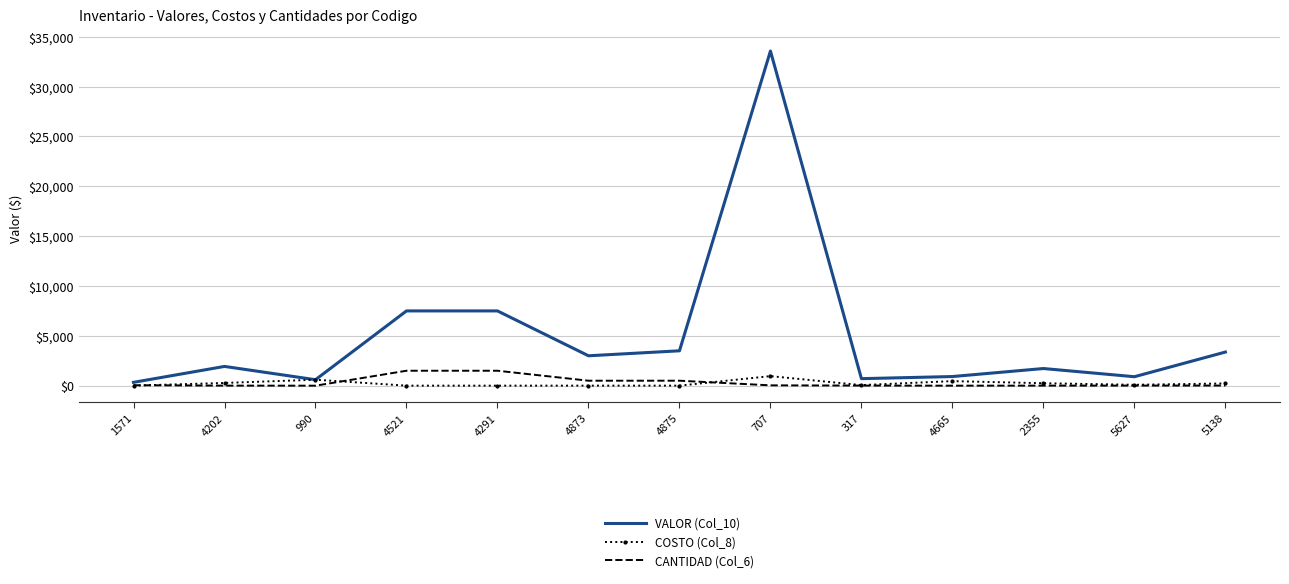

Which series has the widest spread of values?

VALOR (Col_10)